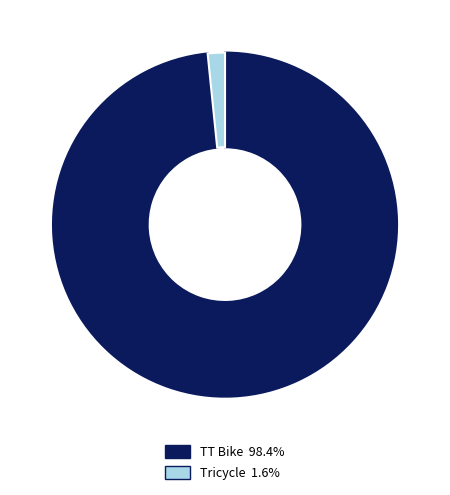

Which category has the smallest portion of the pie?

Tricycle